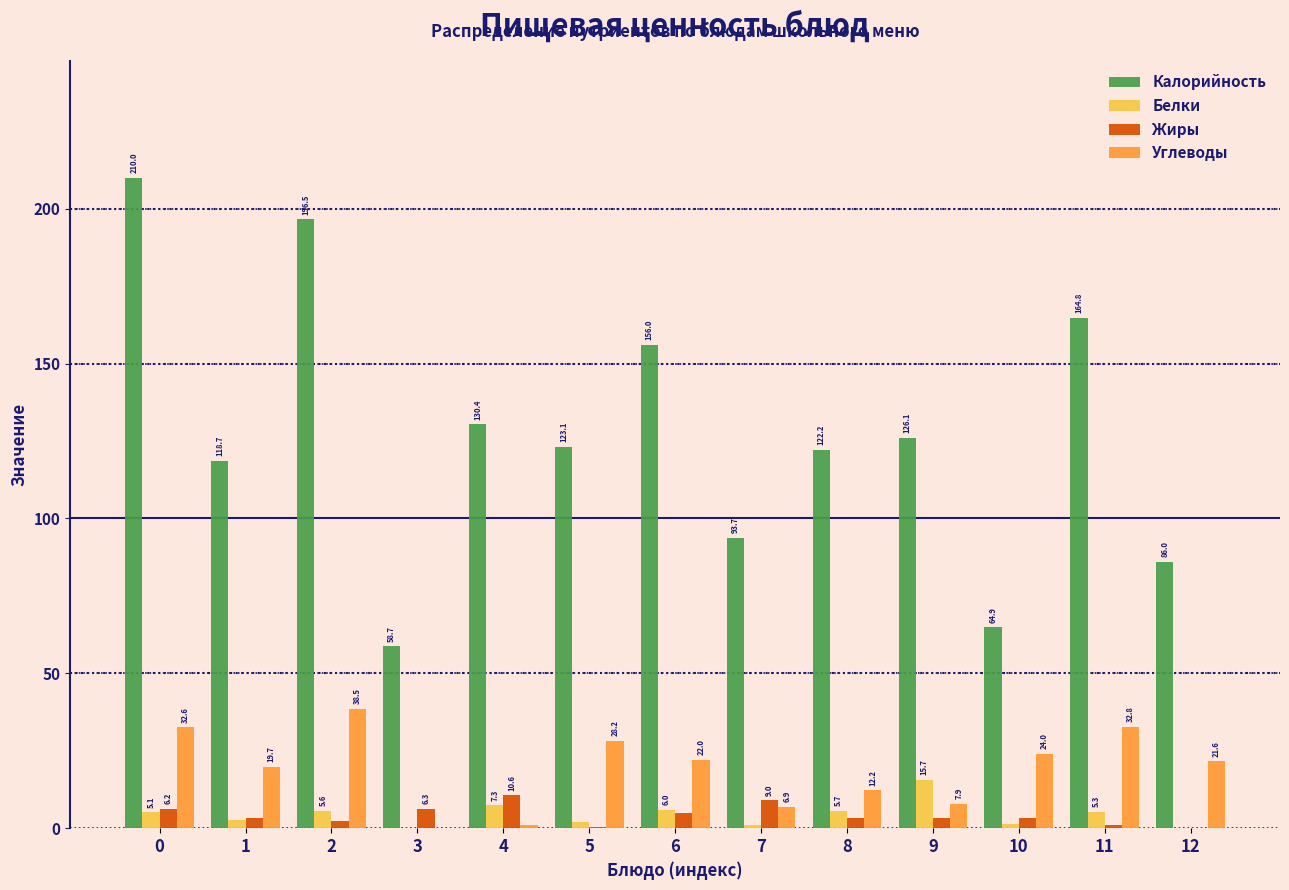

Which series changed the most between 5 and 7?

Калорийность